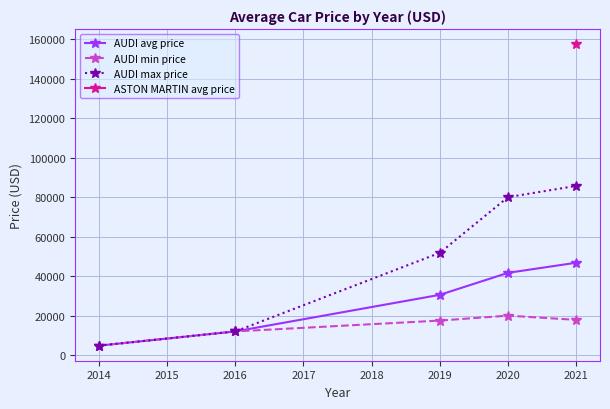

True or false: AUDI avg price has more than 2 interior local peaks.

False